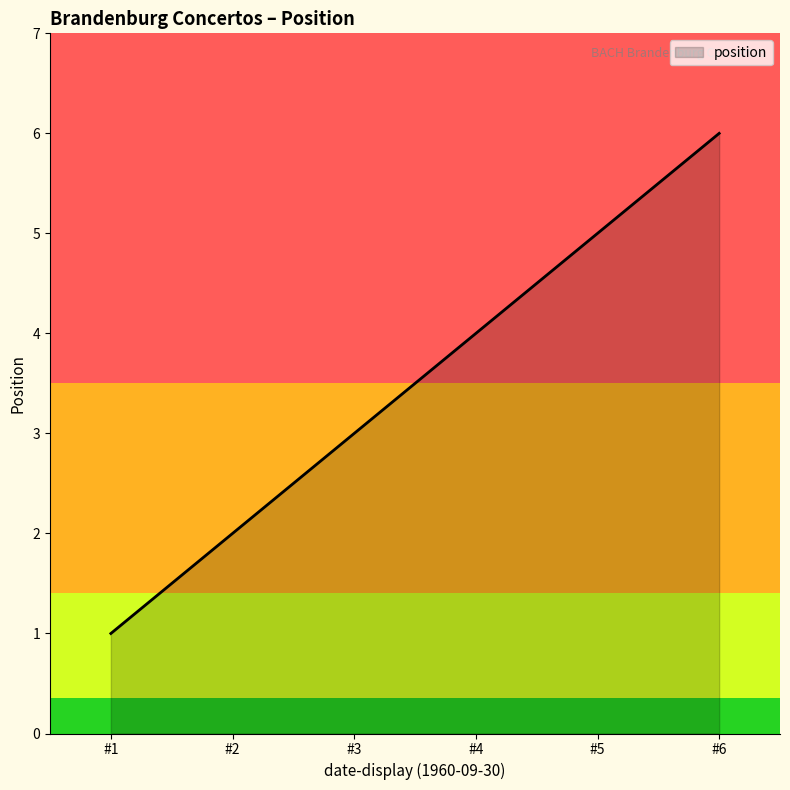

List the labels in order of value, smallest first.

#1, #2, #3, #4, #5, #6